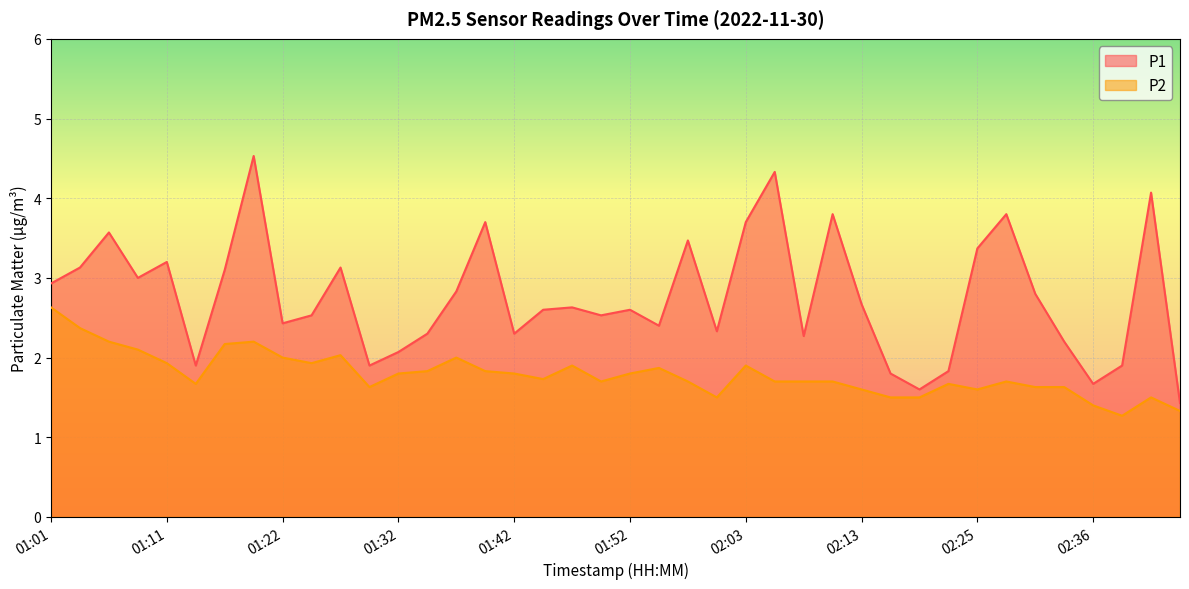

True or false: P2 and P1 intersect in this chart.

False